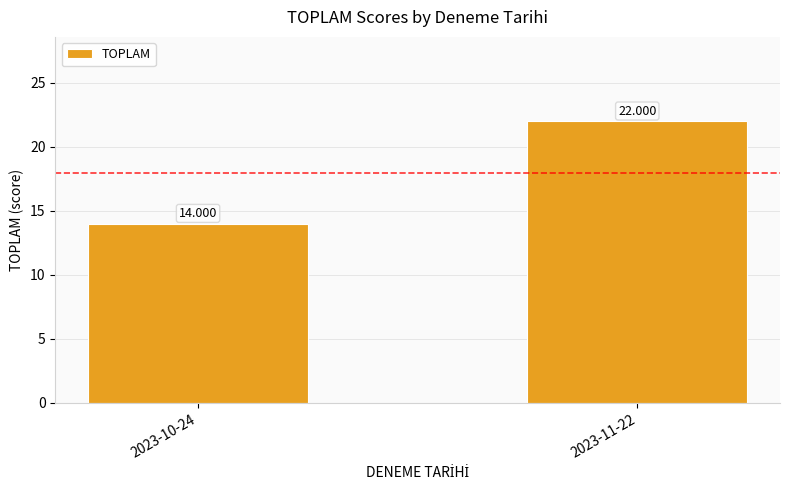

Which category has the lowest value across all series?

2023-10-24